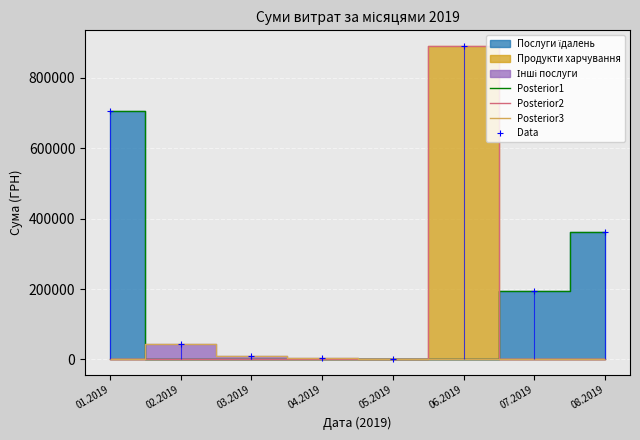

The value of Posterior1 at 04.2019 is -354361.3. True or false?

False